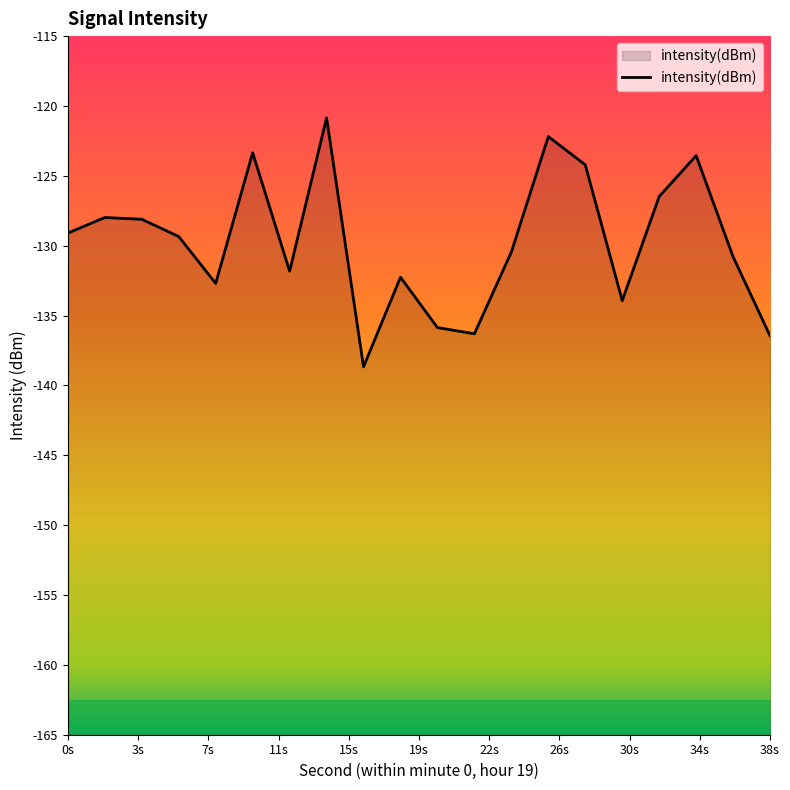

Which category has the lowest value across all series?

16